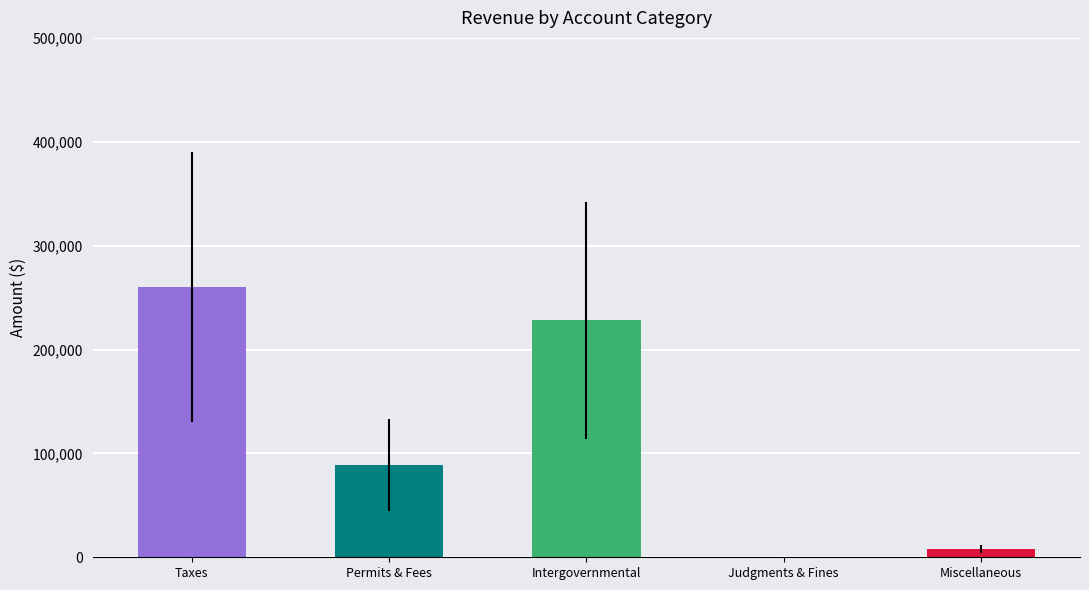

The chart shows a value of 335176 at Intergovernmental. True or false?

False